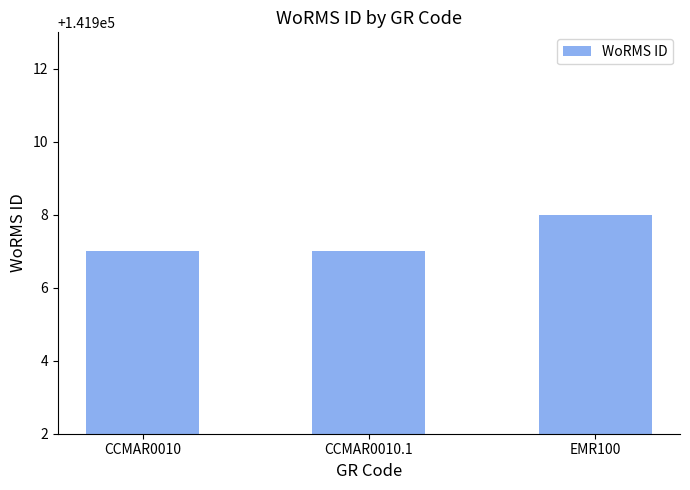

What position from the left is EMR100?

3